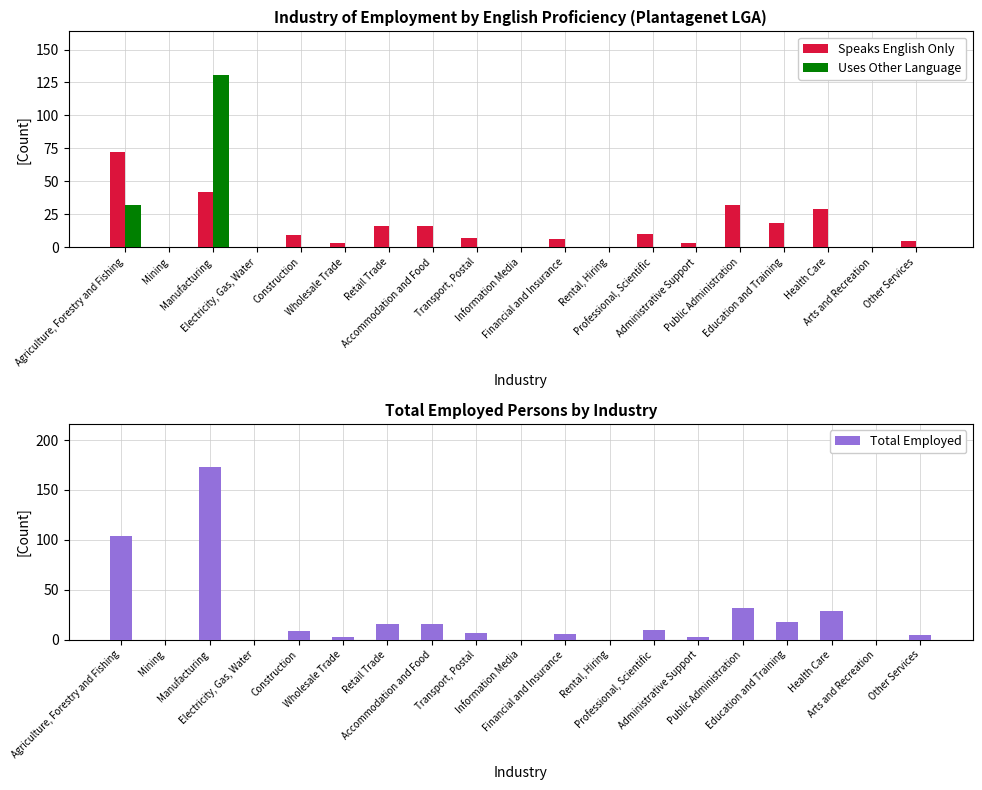

Between Construction and Other Services, which series saw the biggest shift?

Speaks English Only